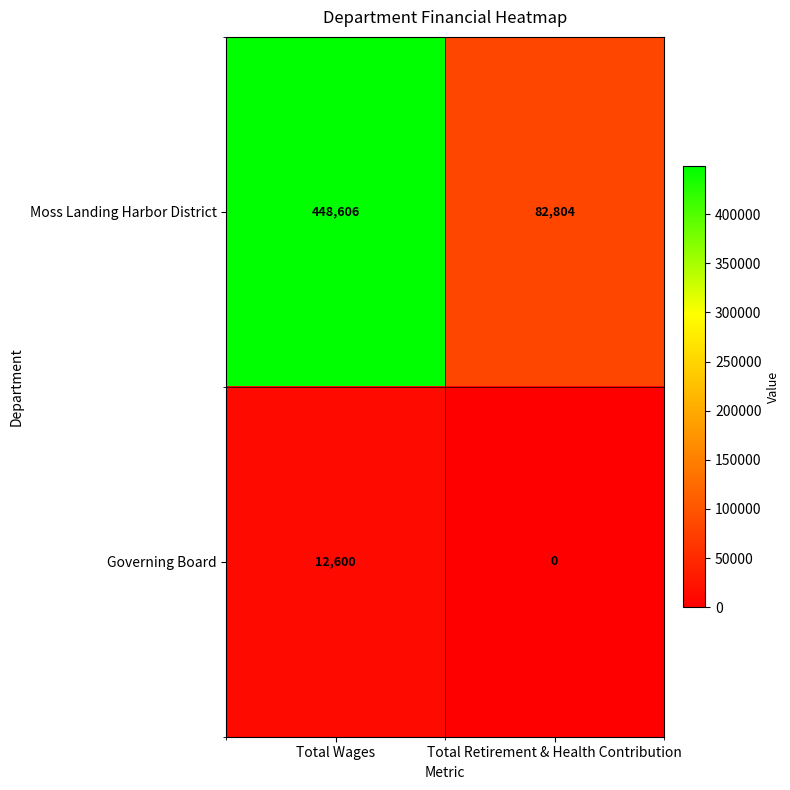

Reading left to right, what are all the values shown in this chart?

Moss Landing Harbor District: Total Wages=448606	Total Retirement & Health Contribution=82804
Governing Board: Total Wages=12600	Total Retirement & Health Contribution=0